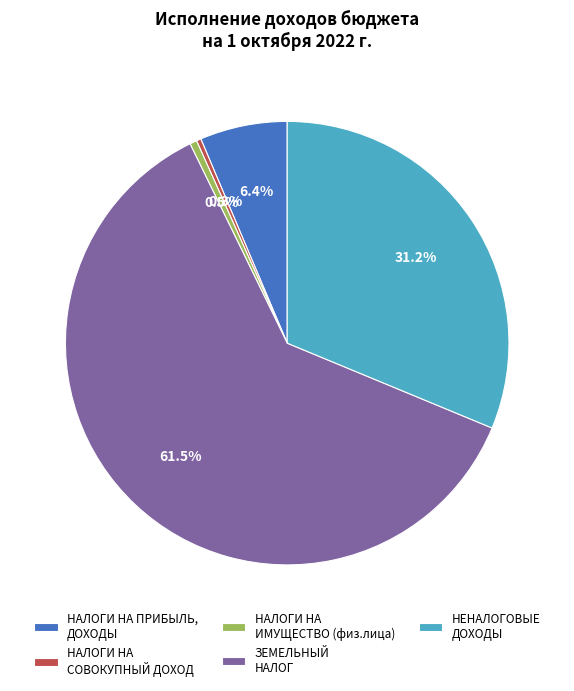

Combined, do ЗЕМЕЛЬНЫЙ НАЛОГ and НАЛОГИ НА СОВОКУПНЫЙ ДОХОД account for over 50%?

Yes